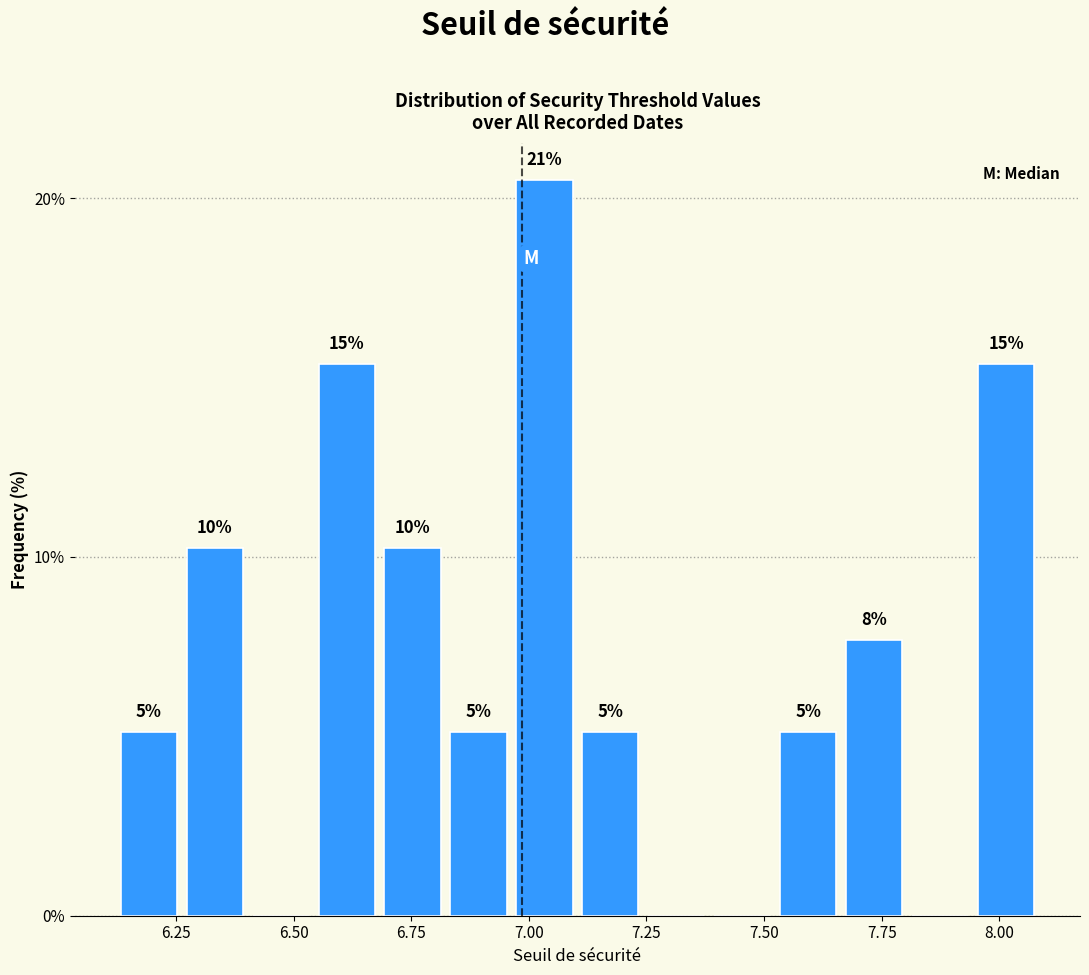

Around what value on the x-axis is the tallest bar? Give the approximate position of its centre, as read against the axis.

7.05